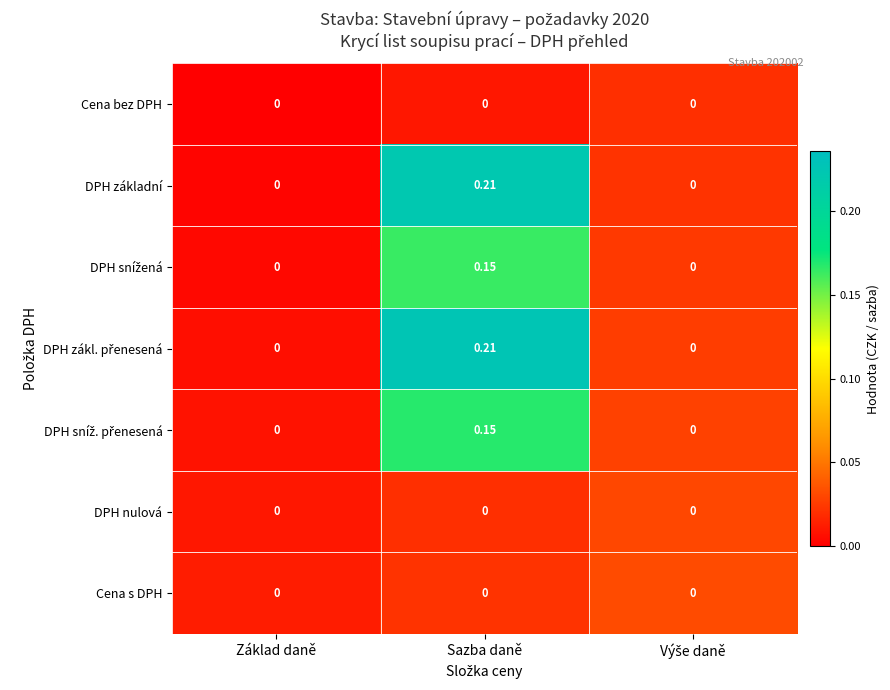

At which category is the sum across all series the highest?

Sazba daně